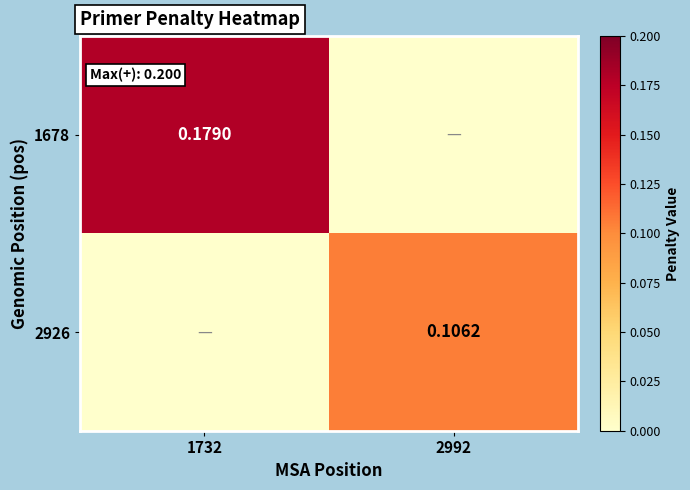

Is the value of 2926 at 2992 greater than the value of 1678 at 1732?

No